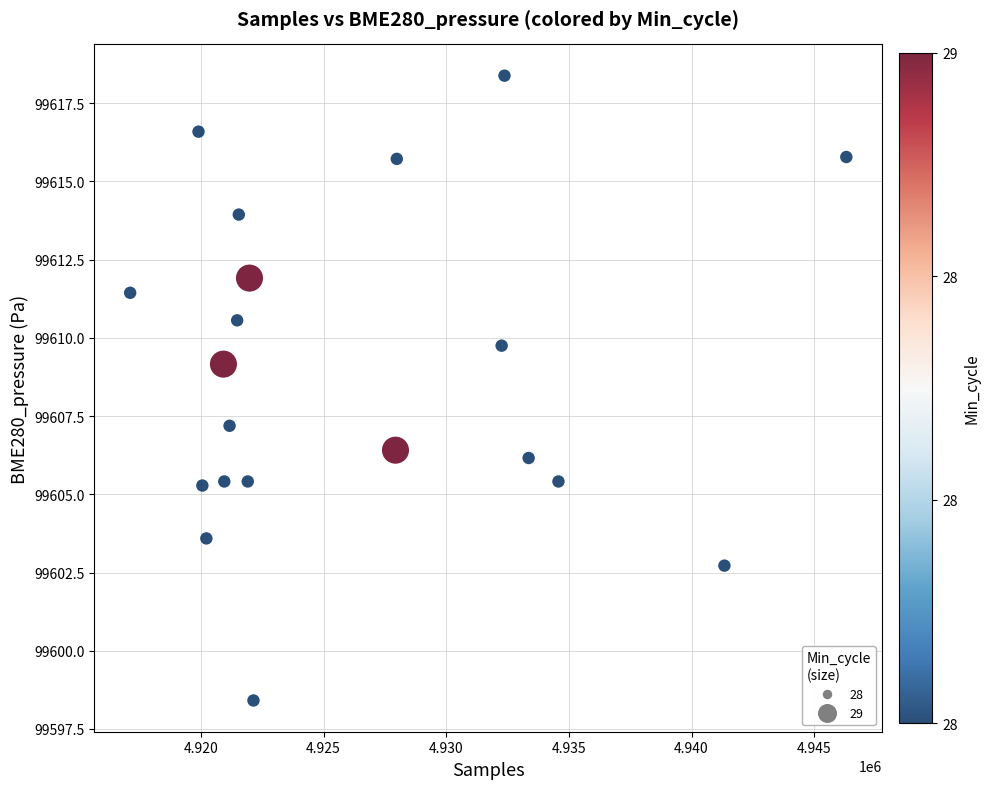

What Y value in the scatter plot is closest to 99608?

99607.2